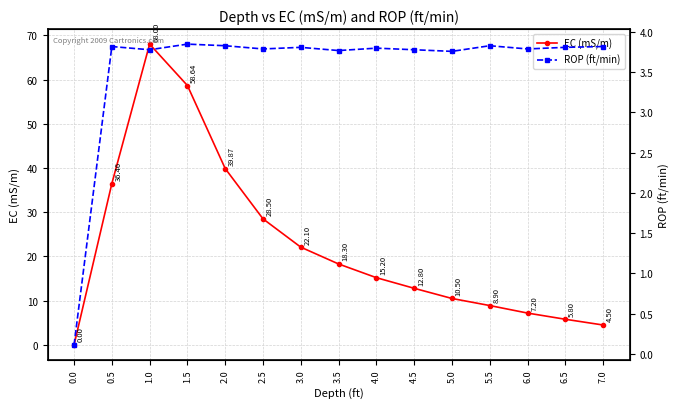

At which label does EC (mS/m) first exceed 15?

0.5